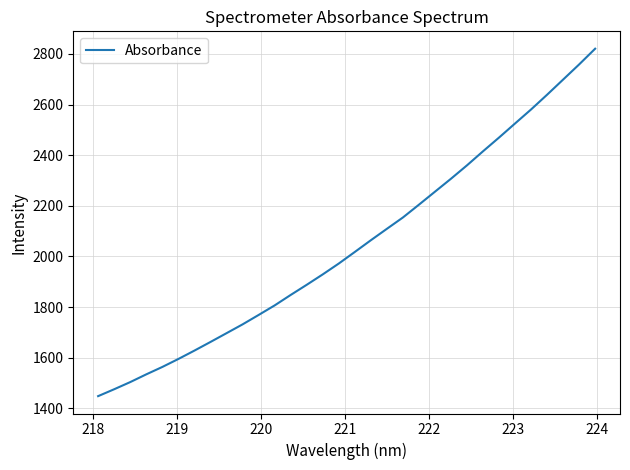

What is the greatest value displayed?

2820.7